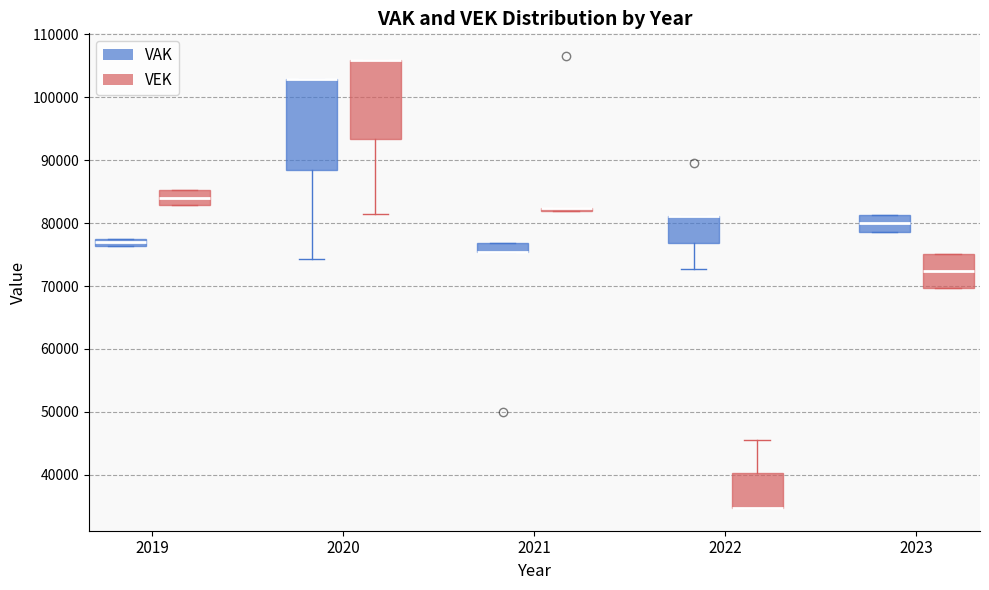

Which box is the tallest, from its lower edge to its upper edge?

2020 (VAK)